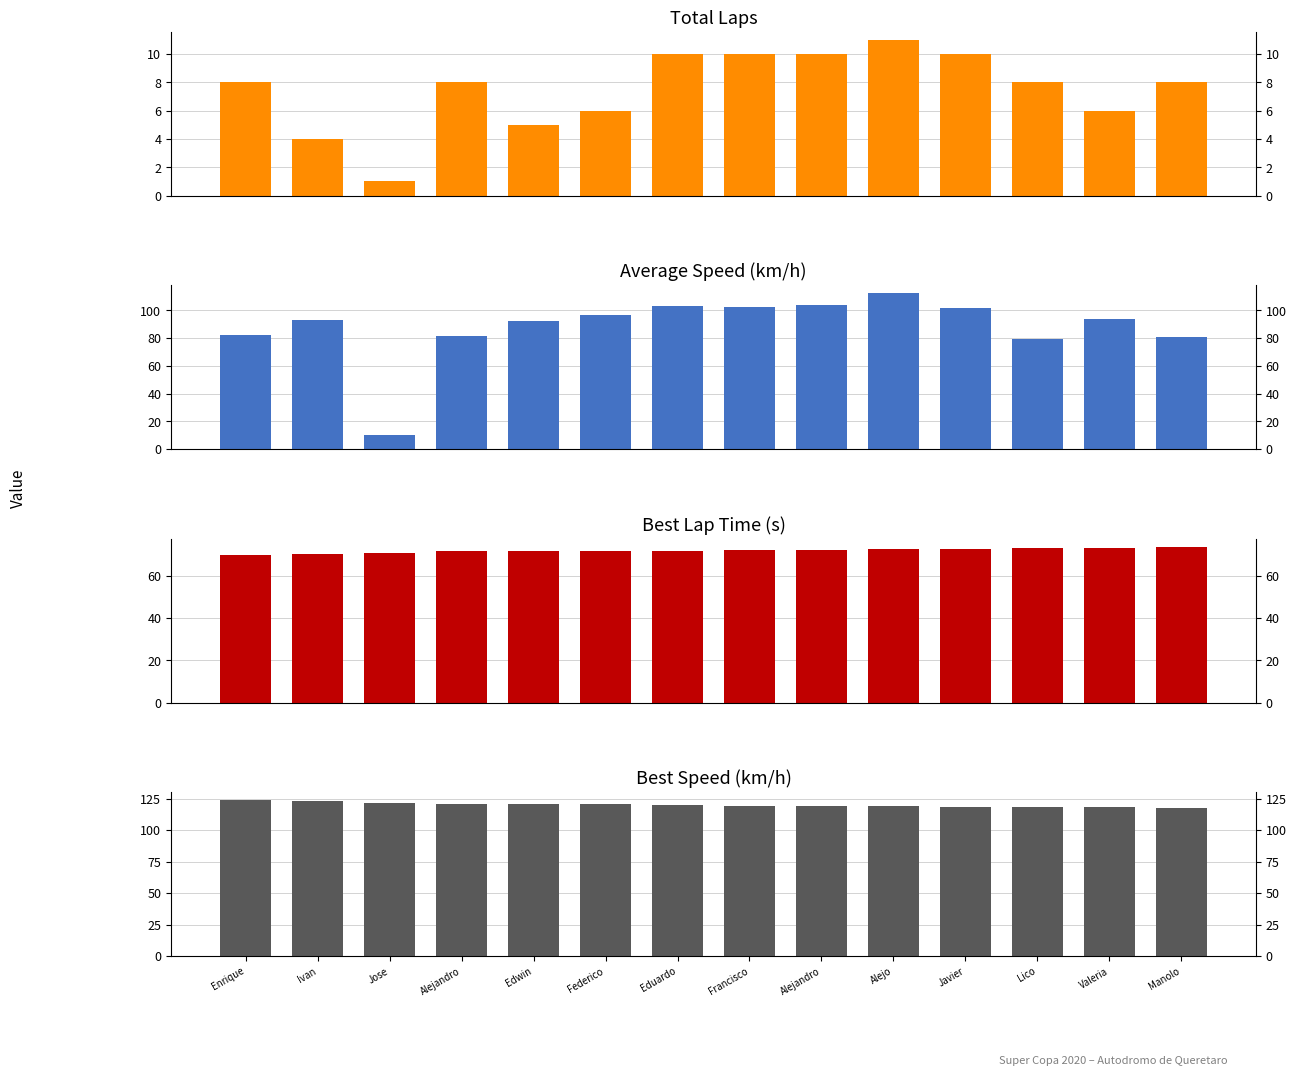

What is the minimum value shown in the chart?

1.0